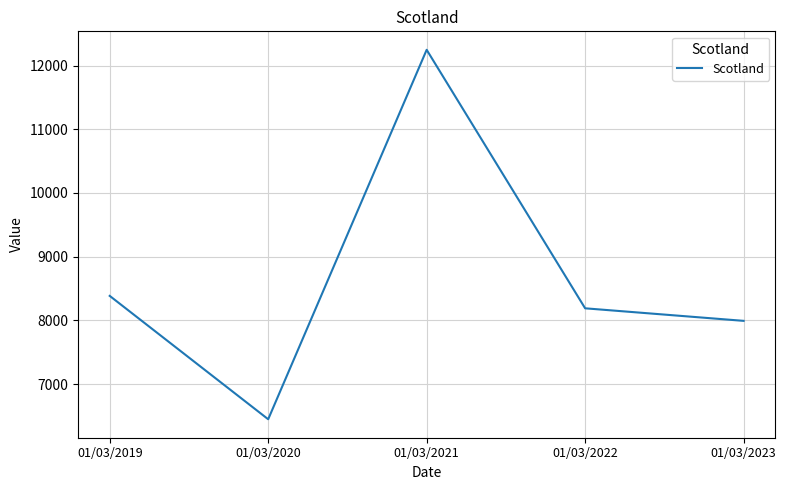

What is the approximate value at 01/03/2022?

8189